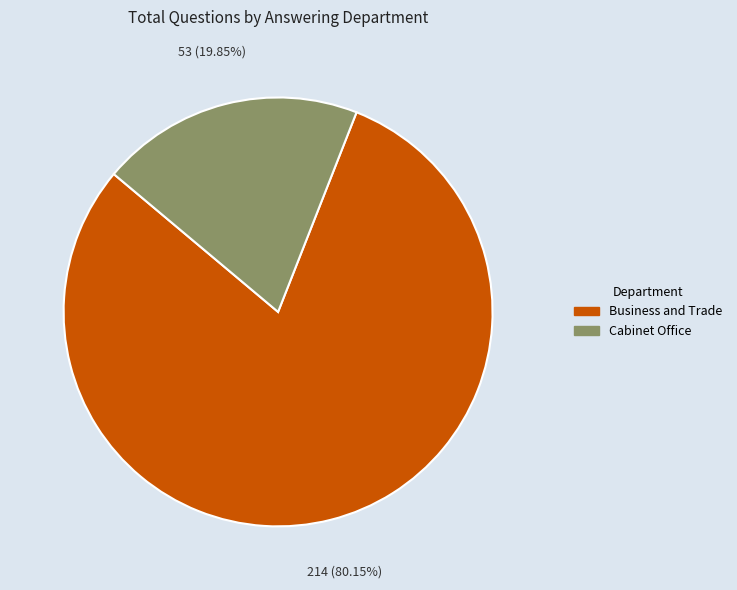

Which category accounts for the majority?

Business and Trade